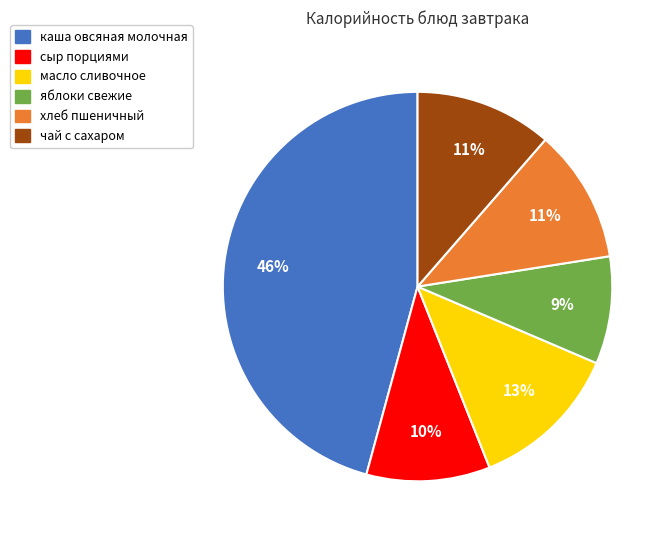

To the nearest percent, what is the average slice percentage?

17%